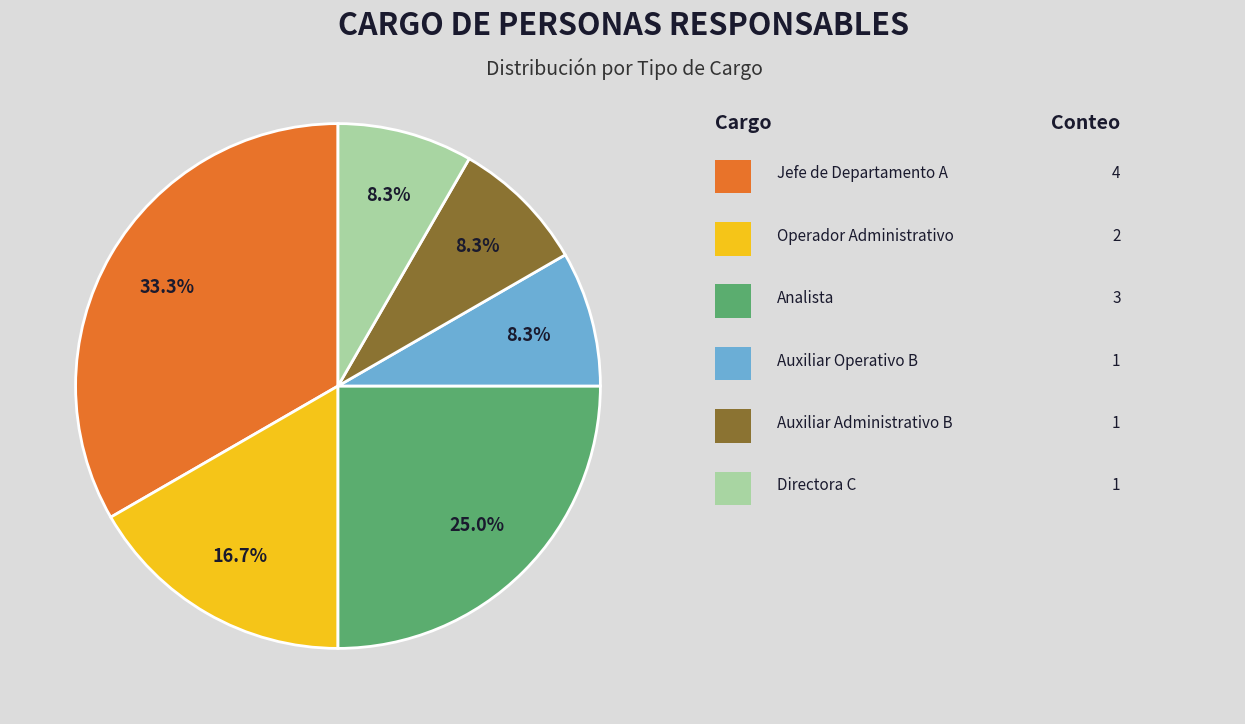

To the nearest percent, what is the difference between the largest and smallest slice percentages?

25%